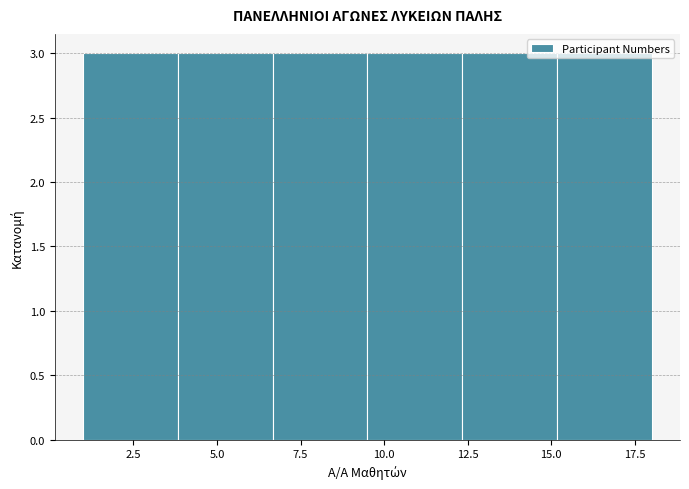

Reading left to right, list every bar in this chart as the range it spans on the x-axis followed by its height. Neither the bar edges nor the heights are printed on the chart, so give them approximately, as read against the axes.

1.0 to 4.0: 3
4.0 to 6.5: 3
6.5 to 9.5: 3
9.5 to 12.5: 3
12.5 to 15.0: 3
15.0 to 18.0: 3